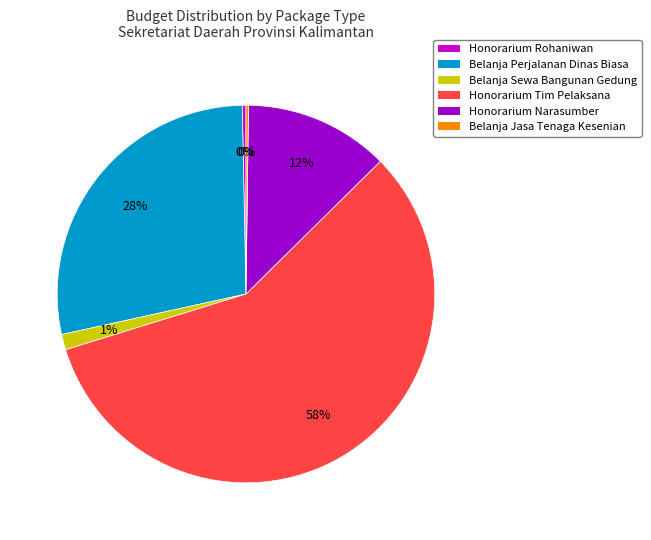

To the nearest percent, what is the average slice percentage?

17%